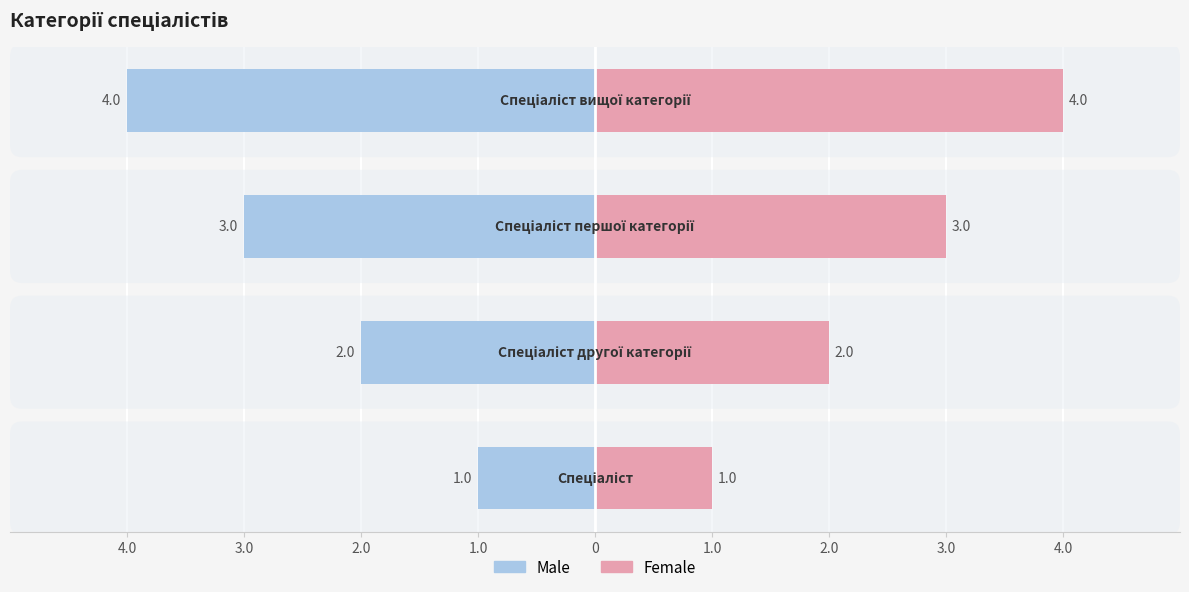

What position from the right is 2.0?

2